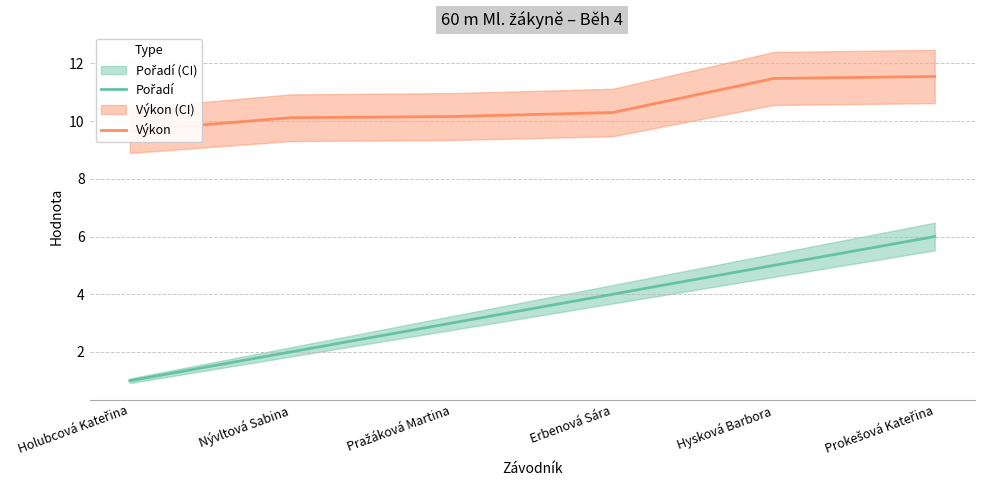

Count the number of data series in this chart.

2